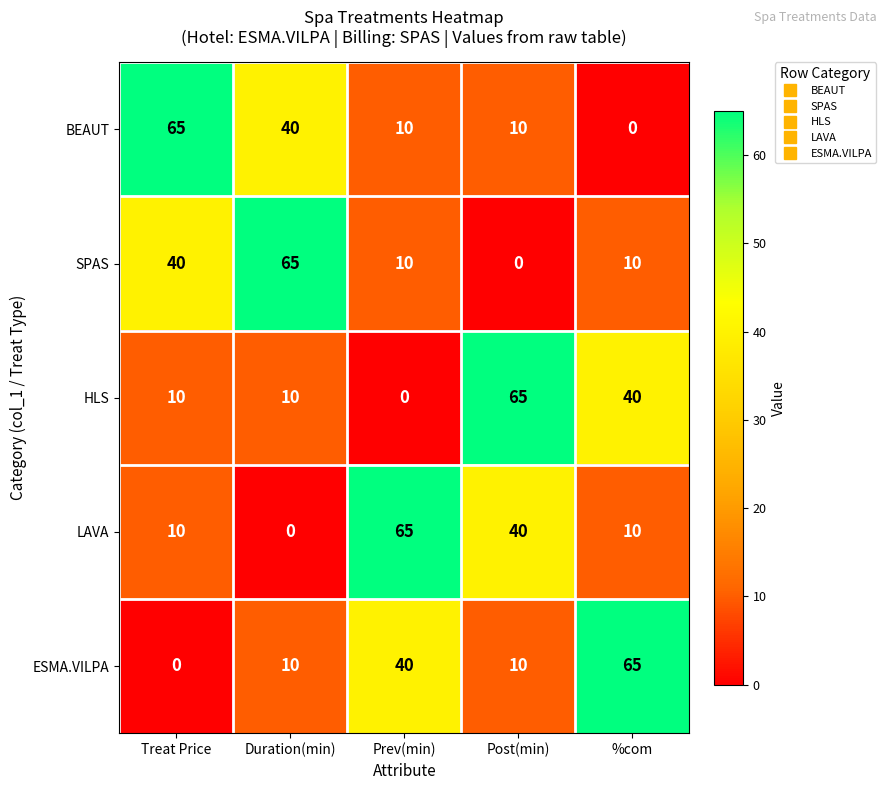

What is the approximate value of SPAS at Prev(min), to the nearest 5?

10